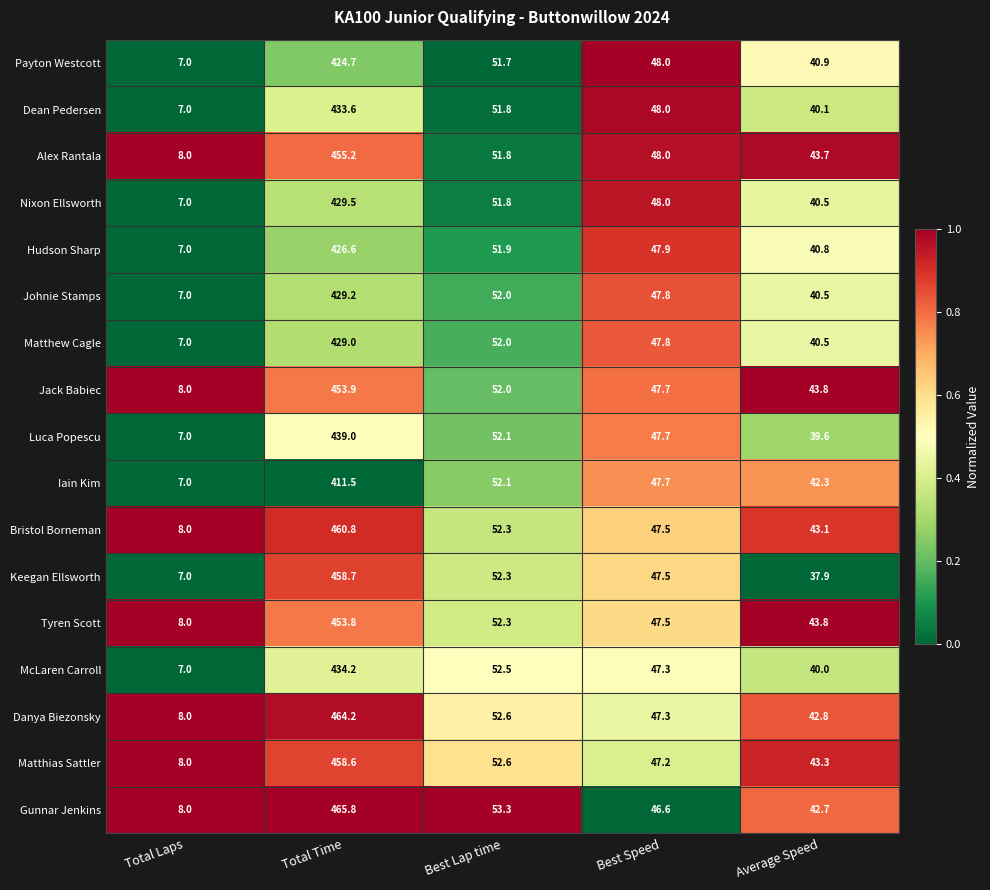

Is it true that Jack Babiec equals 47.7 at Best Speed?

True